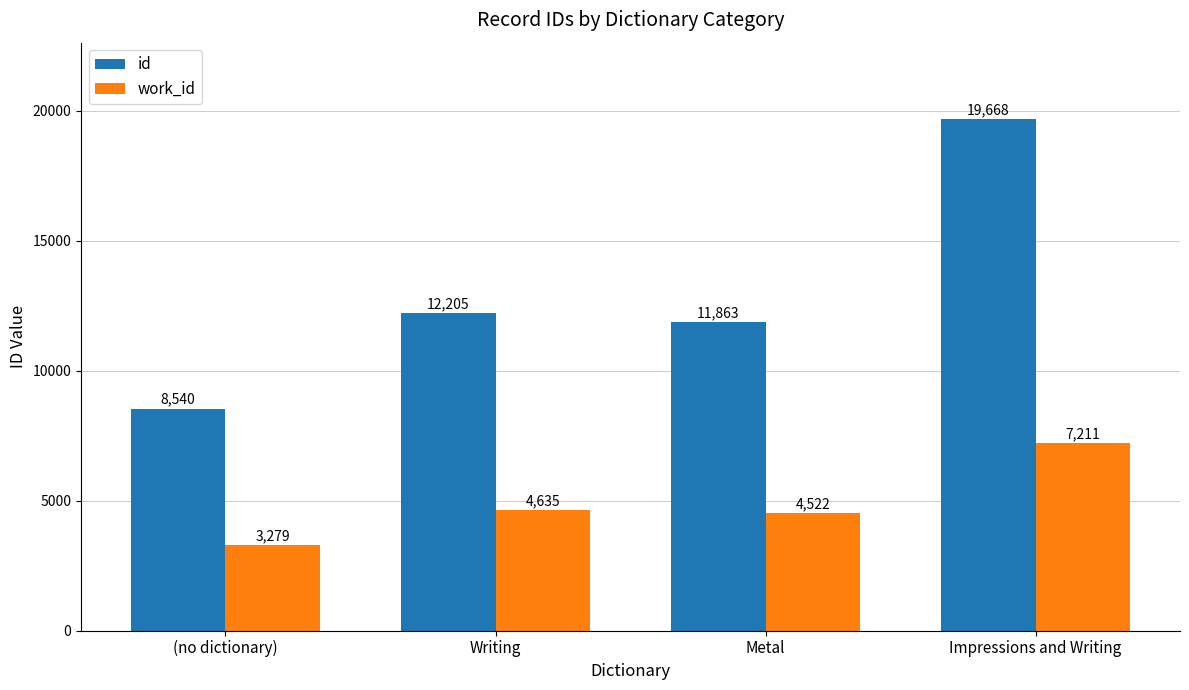

How many distinct data groups are displayed?

2